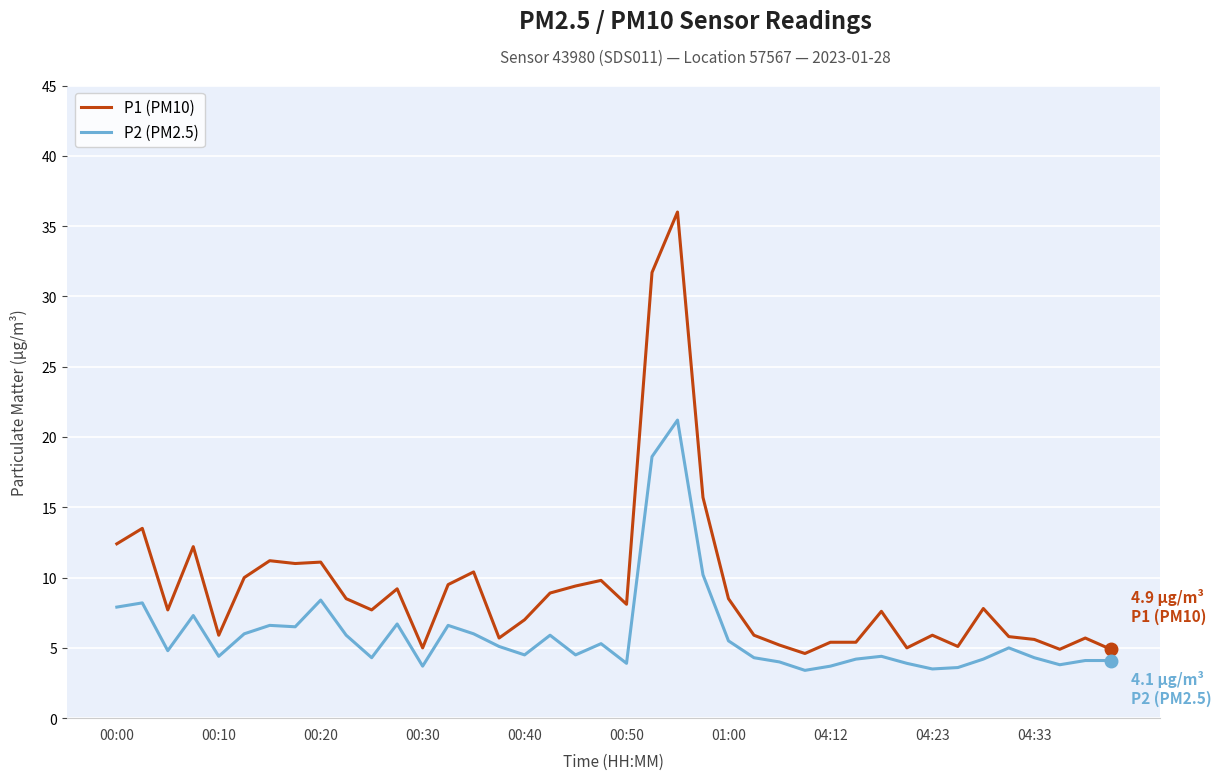

What is the maximum value for P1 (PM10)?

36.0